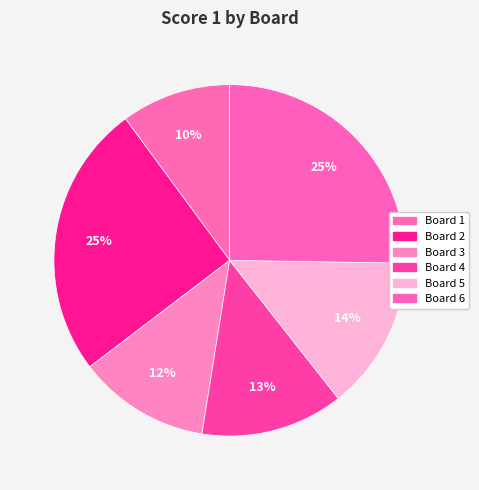

Count the number of slices in the pie.

6